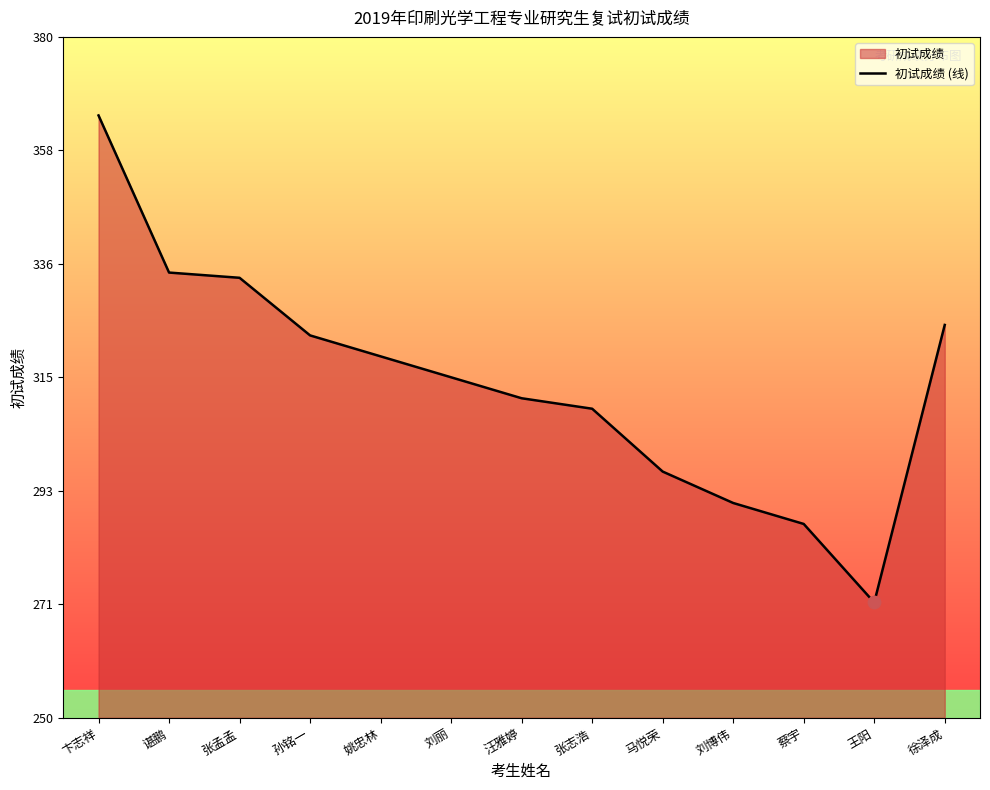

What is the change in value from 马悦荣 to 刘博伟?

-6